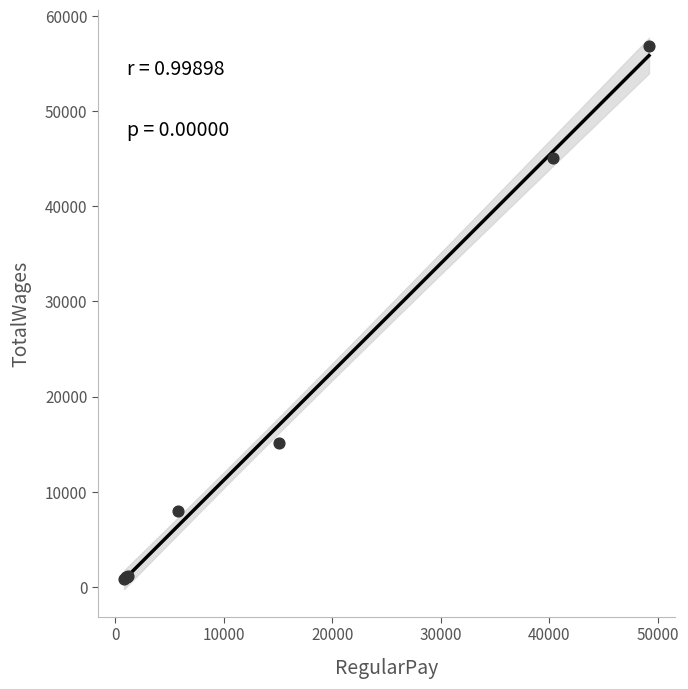

What Y value in the scatter plot is closest to 28825?

15120